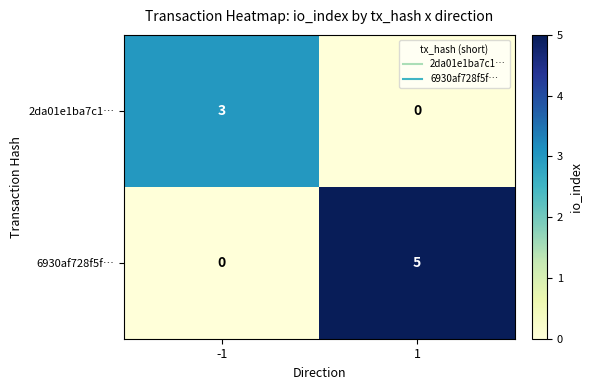

How many data points in 2da01e1ba7c1… are less than 3?

1